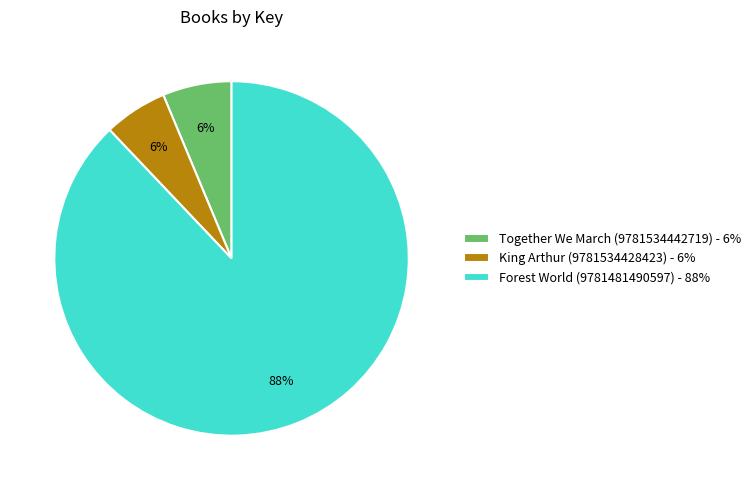

True or false: Forest World (9781481490597) accounts for 88% of the total.

True